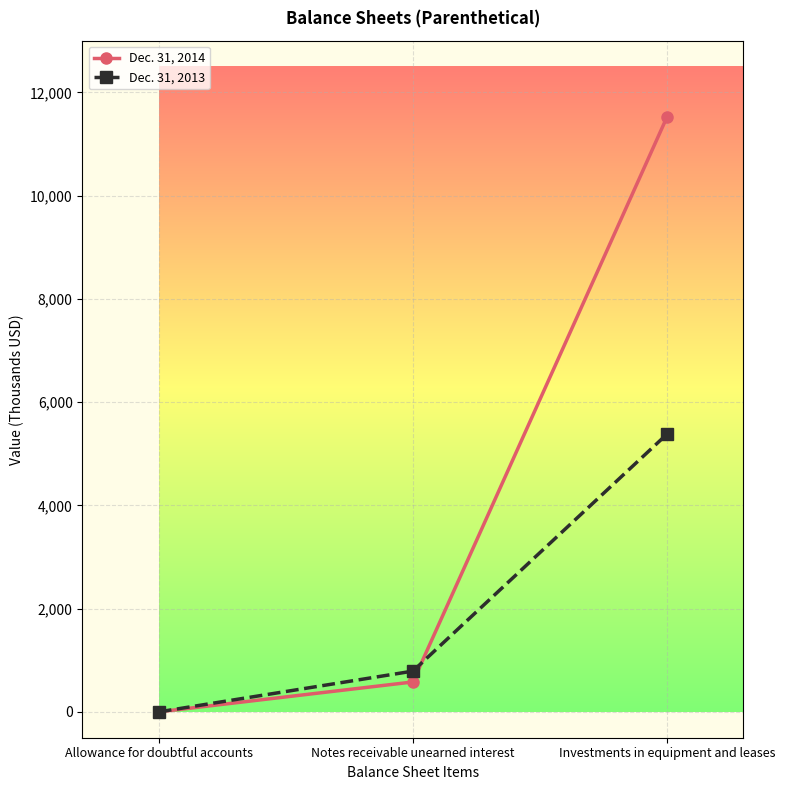

Which series has the largest total across all categories?

Dec. 31, 2014